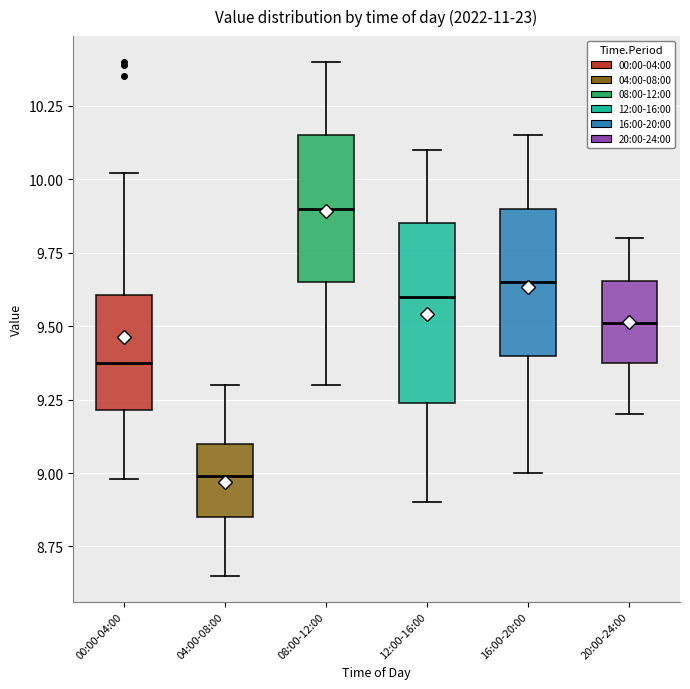

Reading left to right, read every box against the y-axis: the position of its median line, the range the box covers, and the ends of its whiskers. The values are not printed on the chart, so give them approximately, as read against the axis.

00:00-04:00: median 9.40, box 9.20 to 9.60, whiskers 9.00 to 10.00
04:00-08:00: median 9.00, box 8.85 to 9.10, whiskers 8.65 to 9.30
08:00-12:00: median 9.90, box 9.65 to 10.15, whiskers 9.30 to 10.40
12:00-16:00: median 9.60, box 9.25 to 9.85, whiskers 8.90 to 10.10
16:00-20:00: median 9.65, box 9.40 to 9.90, whiskers 9.00 to 10.15
20:00-24:00: median 9.50, box 9.40 to 9.65, whiskers 9.20 to 9.80